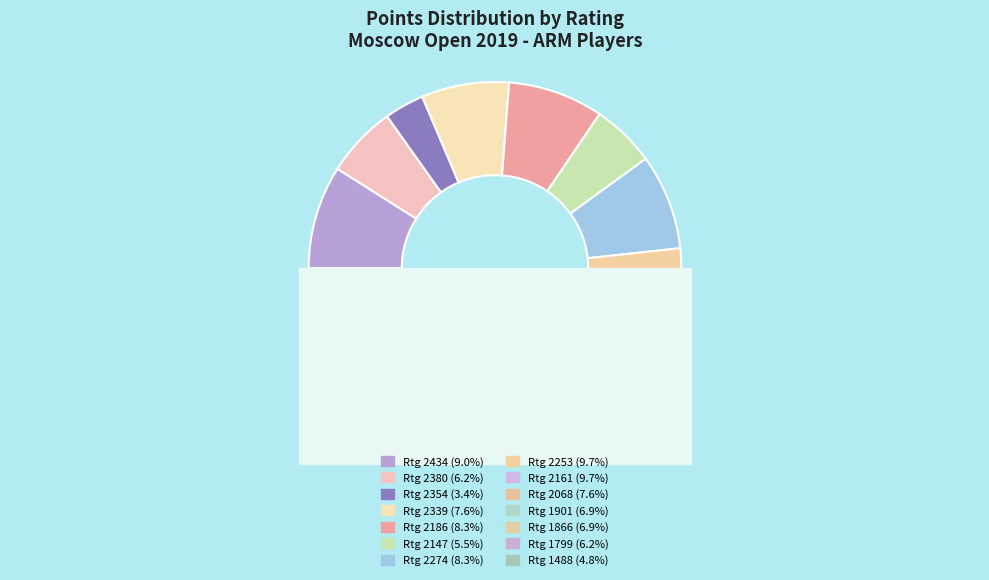

How many slices are in this pie chart?

14